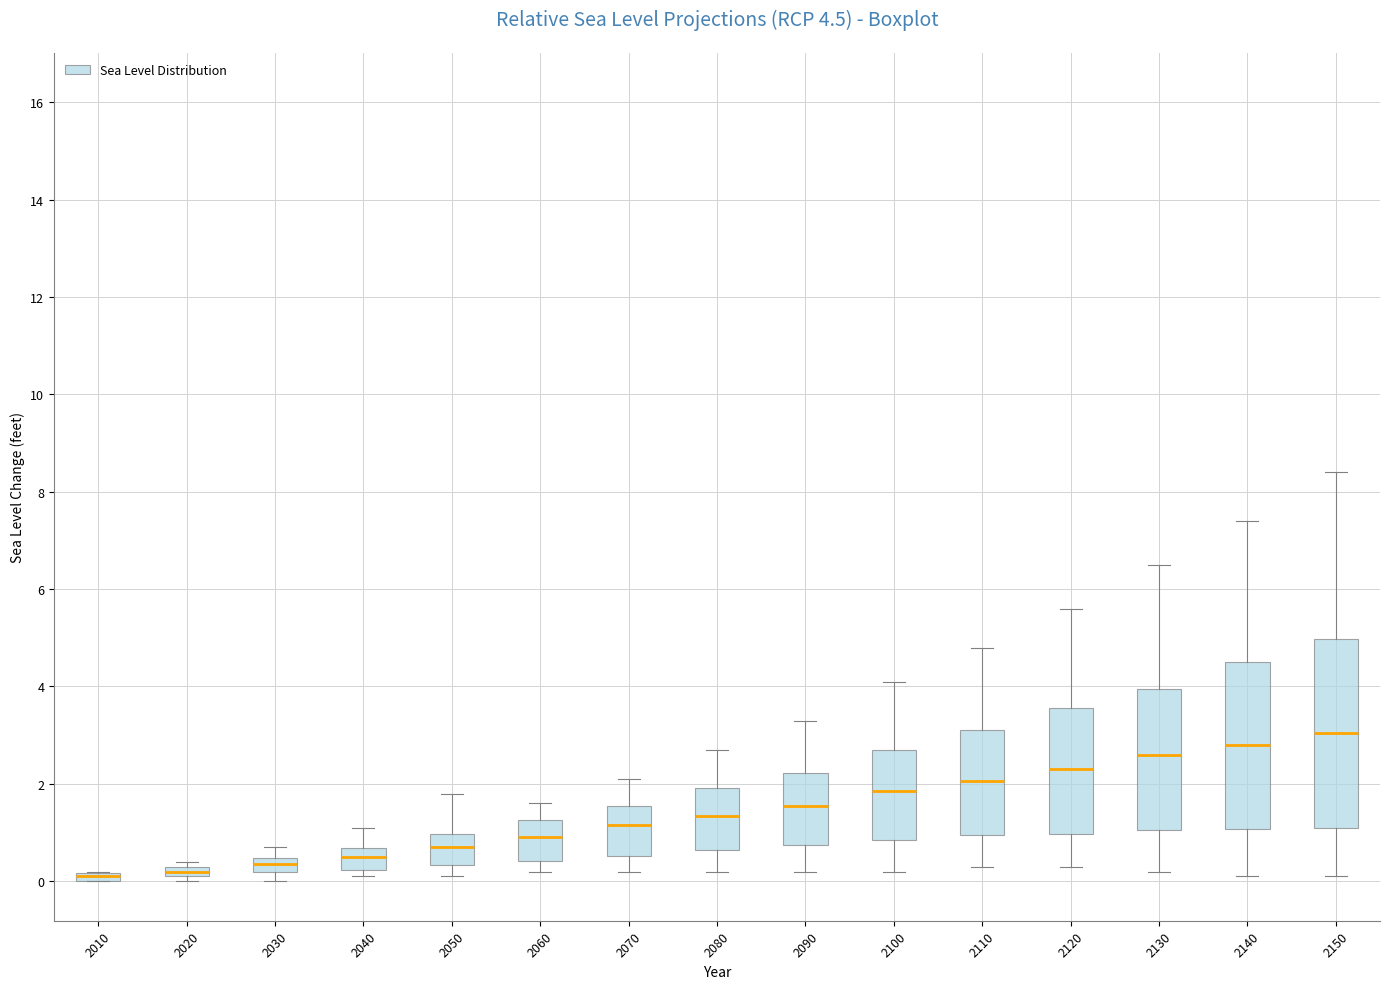

Comparing the boxes themselves (not the whiskers), which one is the tallest?

2150